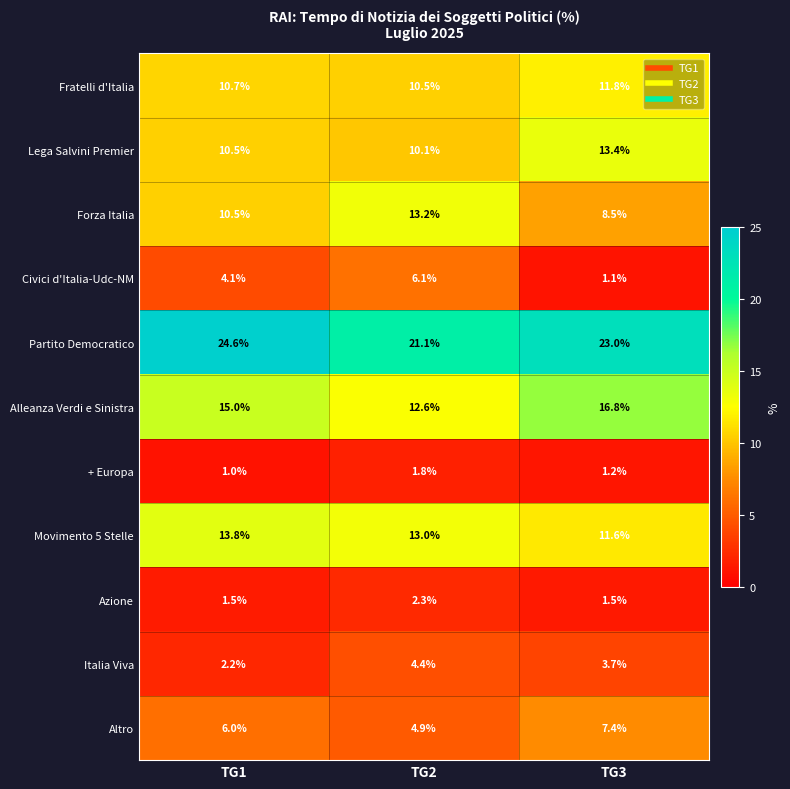

What value does the Fratelli d'Italia series have at TG1?

10.7